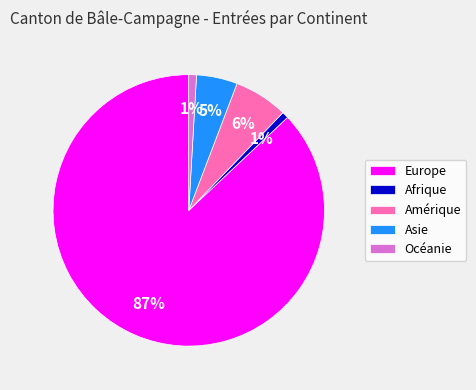

The Asie slice represents 5% of the pie. True or false?

True